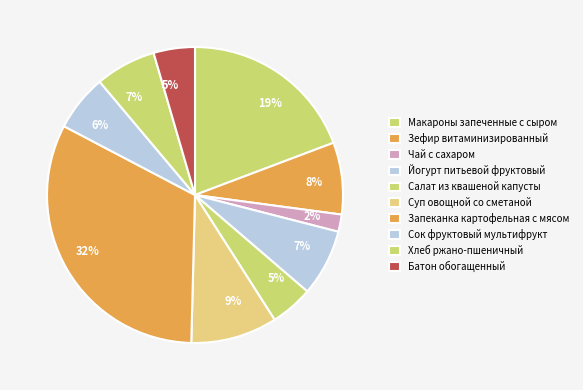

Count the number of slices in the pie.

10